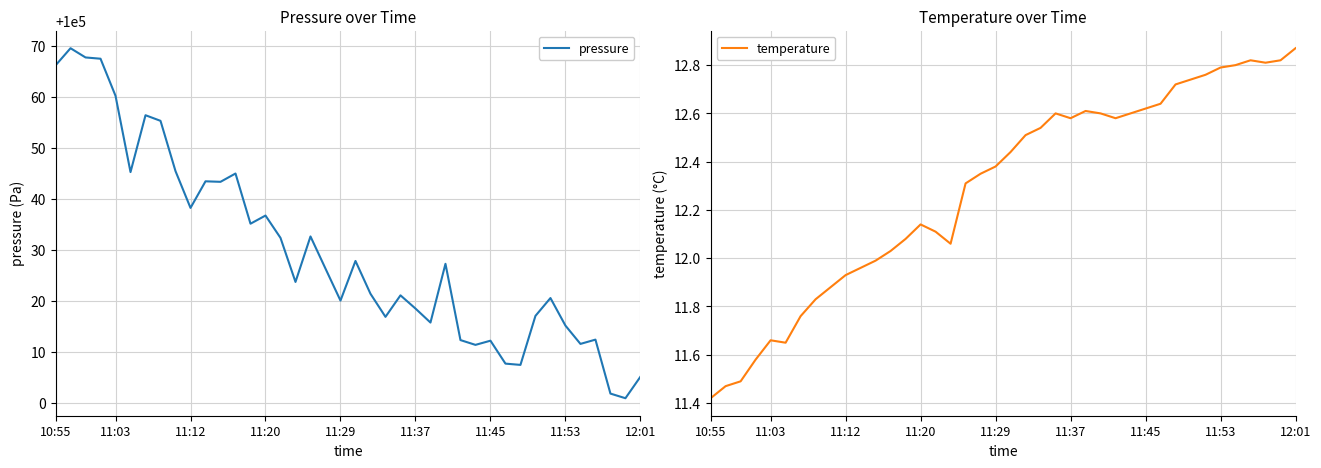

At which label does temperature reach its minimum?

10:55